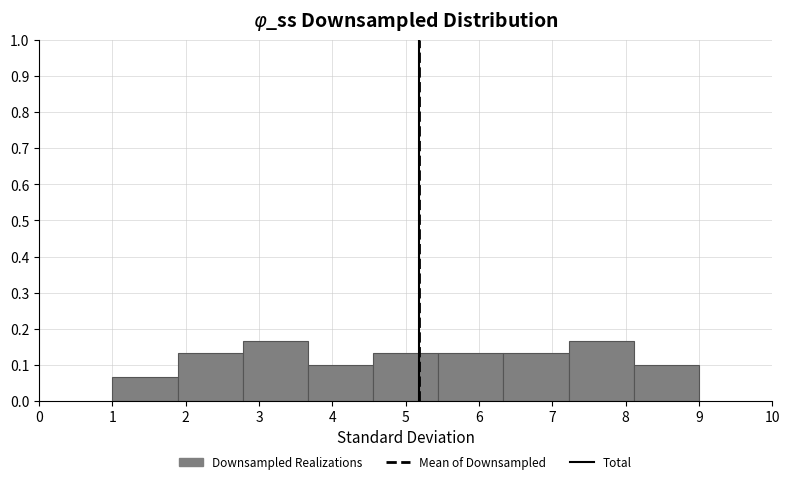

Reading left to right, transcribe this chart: for each bar, give the range it covers on the x-axis and its height. Neither the bar edges nor the heights are printed on the chart, so give them approximately, as read against the axes.

1.0 to 1.9: 0.07
1.9 to 2.8: 0.13
2.8 to 3.7: 0.17
3.7 to 4.6: 0.10
4.6 to 5.4: 0.13
5.4 to 6.3: 0.13
6.3 to 7.2: 0.13
7.2 to 8.1: 0.17
8.1 to 9.0: 0.10